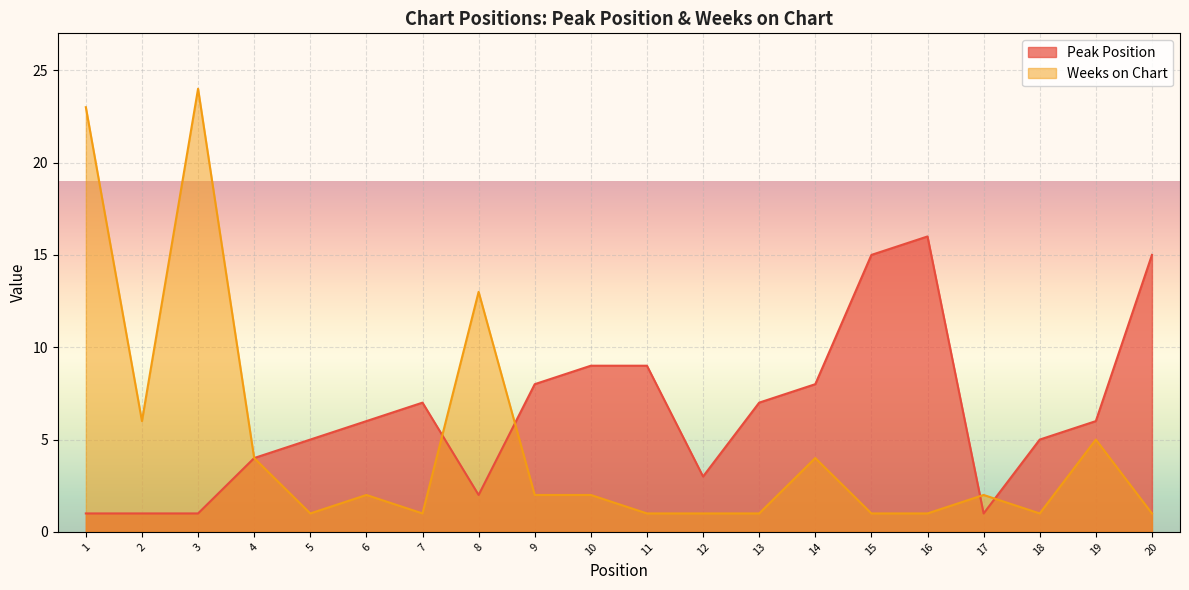

Is the value of Peak Position at 13 greater than the value of Weeks on Chart at 4?

Yes